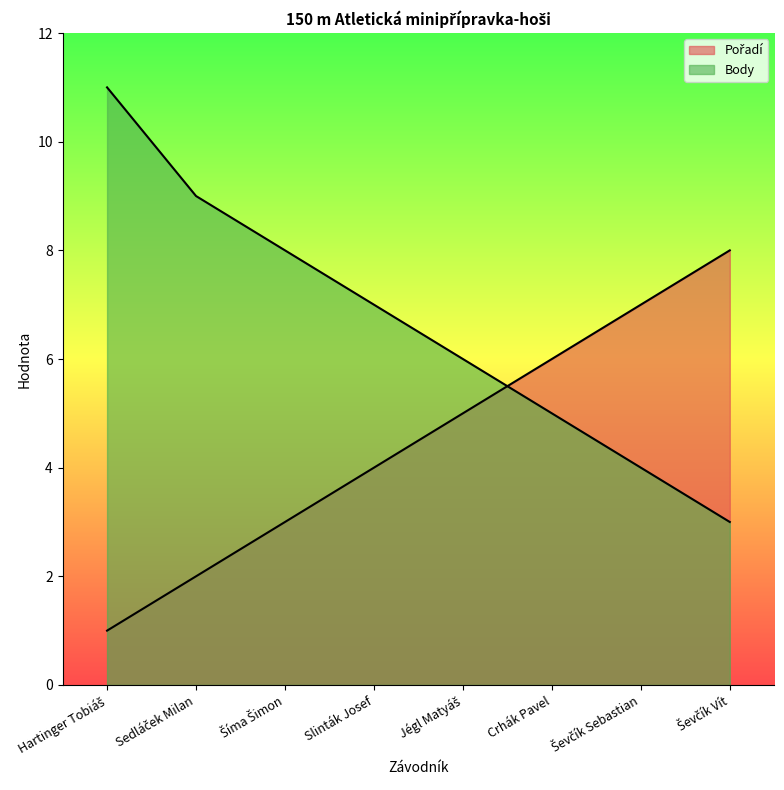

What is the value of the Body point at the 4th from the left?

7